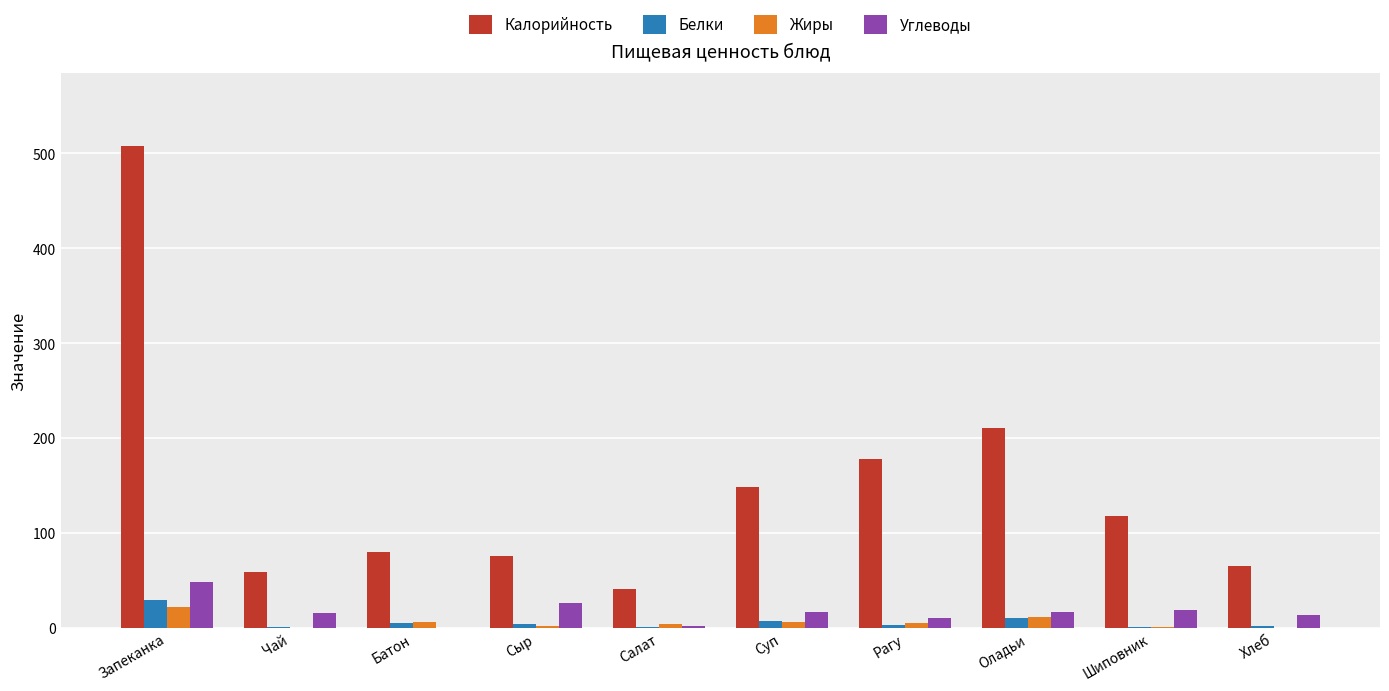

How many groups of bars are there?

10